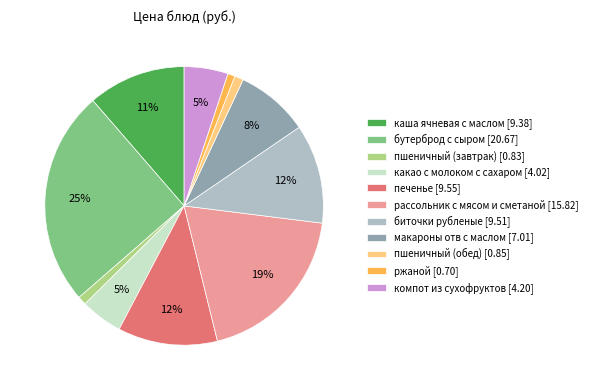

To the nearest percent, what is the average slice percentage?

9%